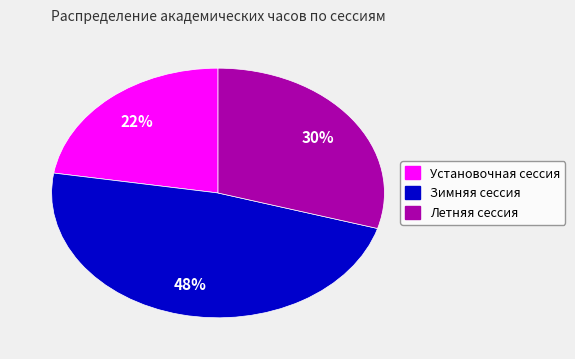

What is the smallest slice in the pie chart?

Установочная сессия